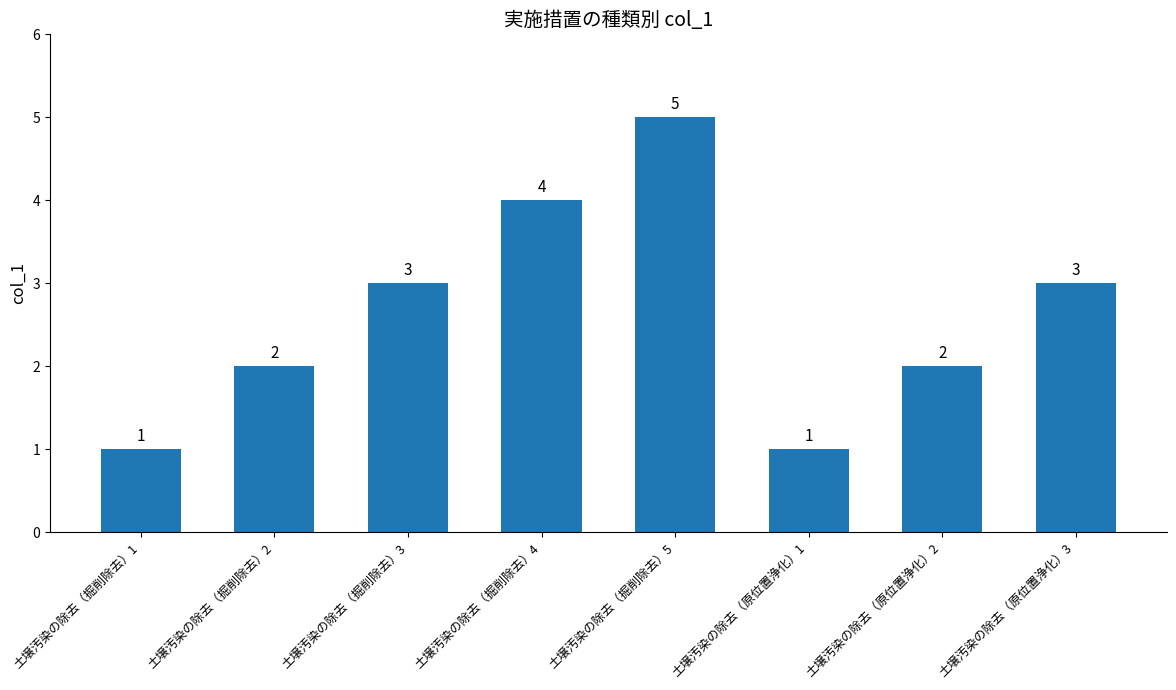

What is the change in value from 土壌汚染の除去（掘削除去）4 to 土壌汚染の除去（原位置浄化）3?

-1